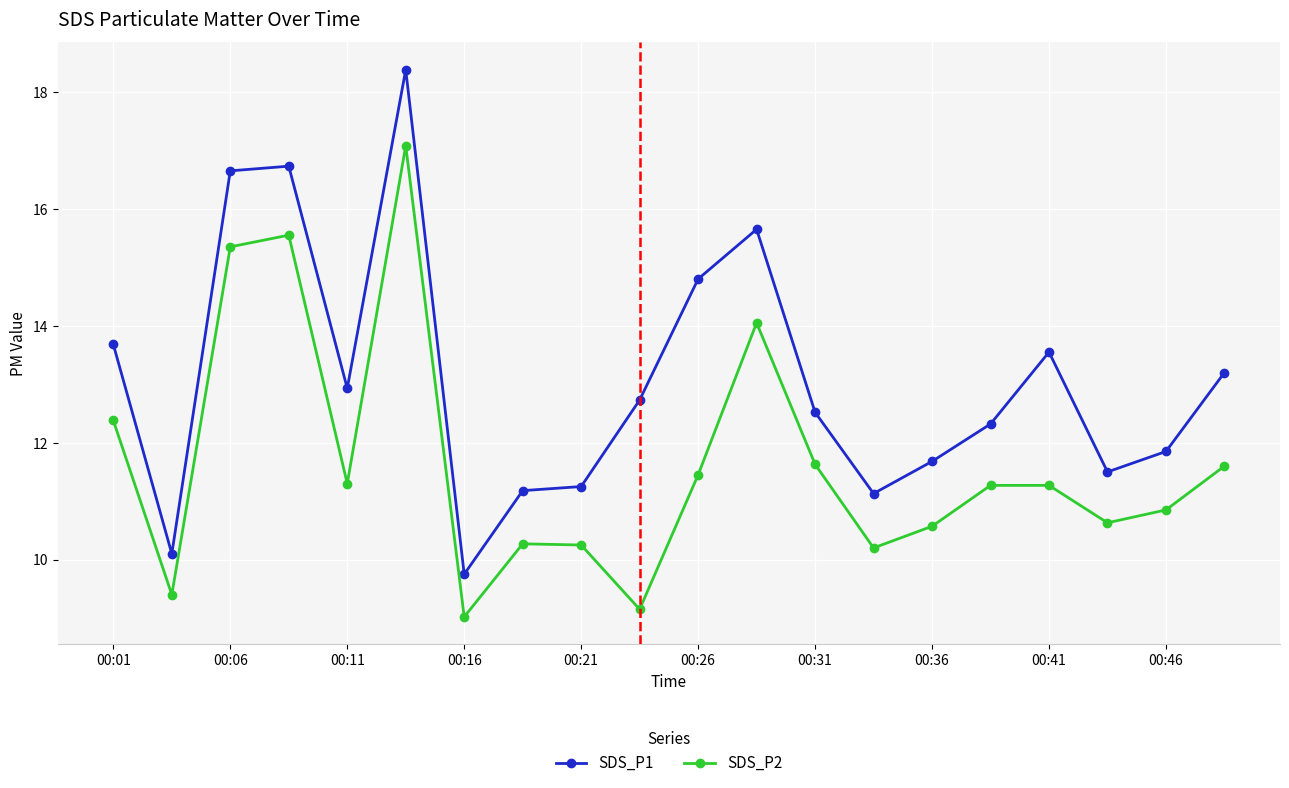

What is the average value of the SDS_P1 series?

13.1